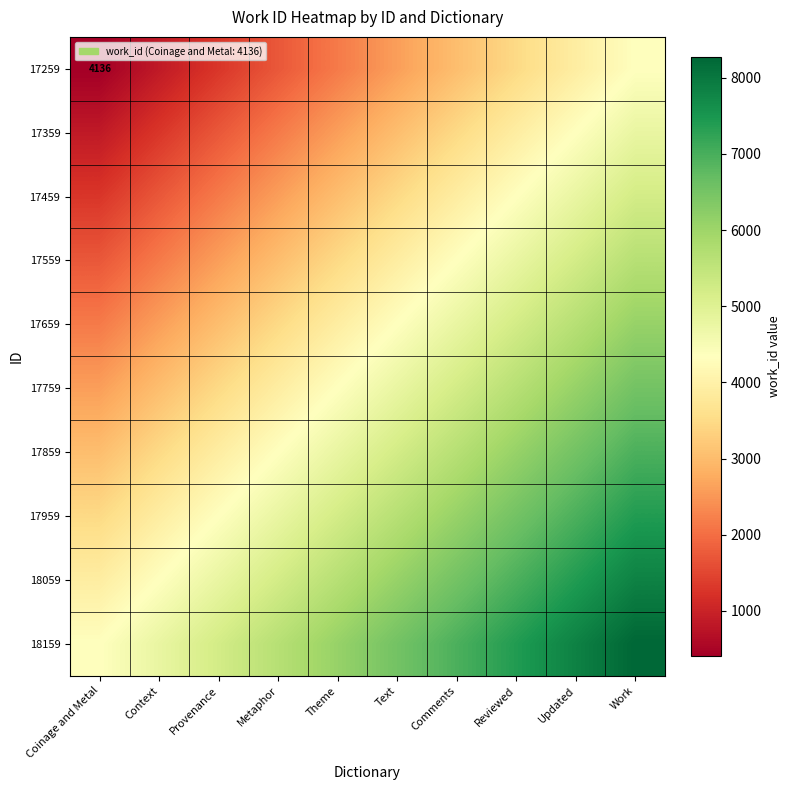

Where is 17659 nearest to the value 4124?

Theme